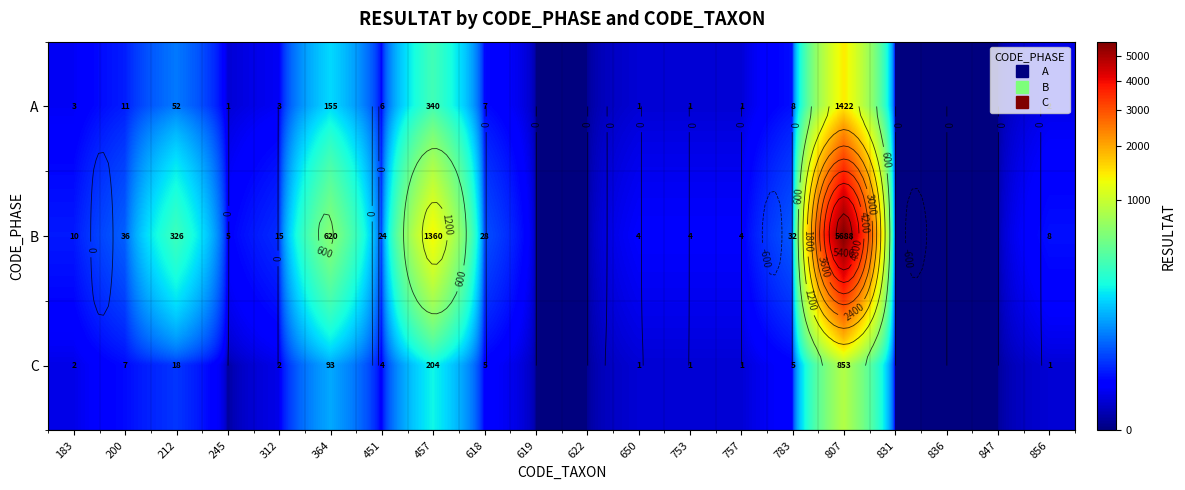

How many data points in B are above 10?

9